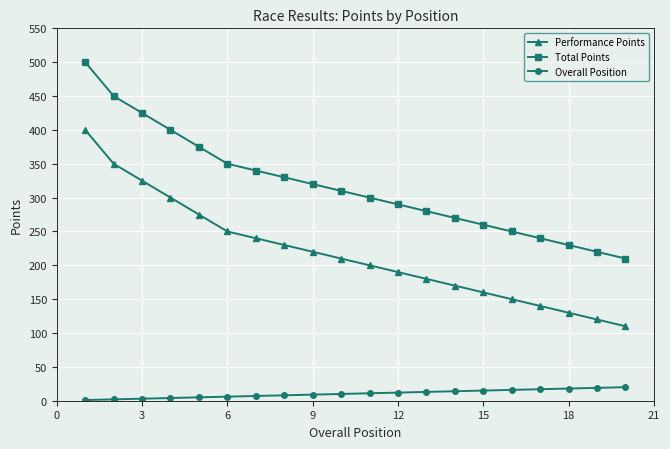

What is the highest value of the Overall Position series?

20